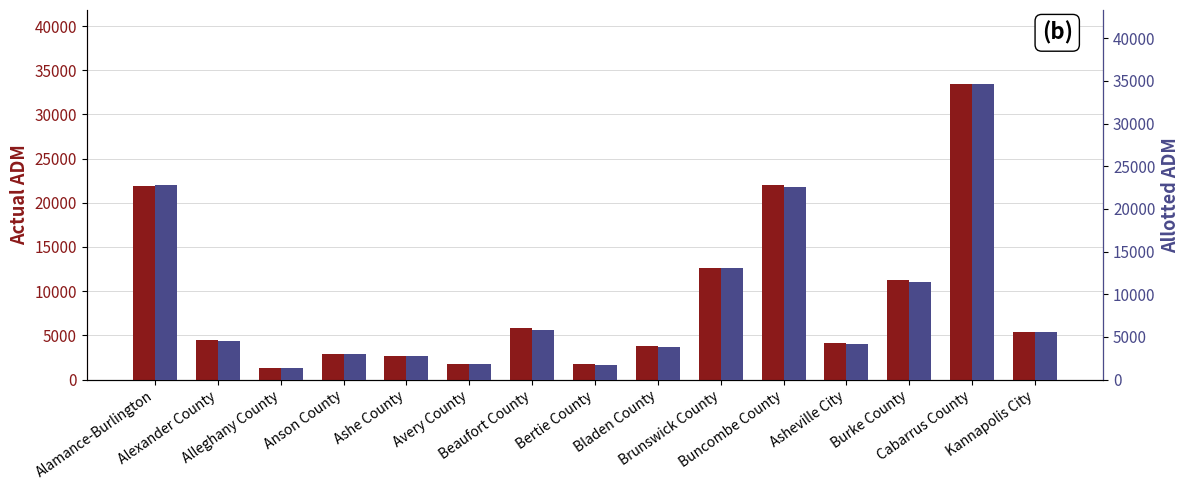

List the series in order of their peak value, highest first.

Allotted ADM, Actual ADM